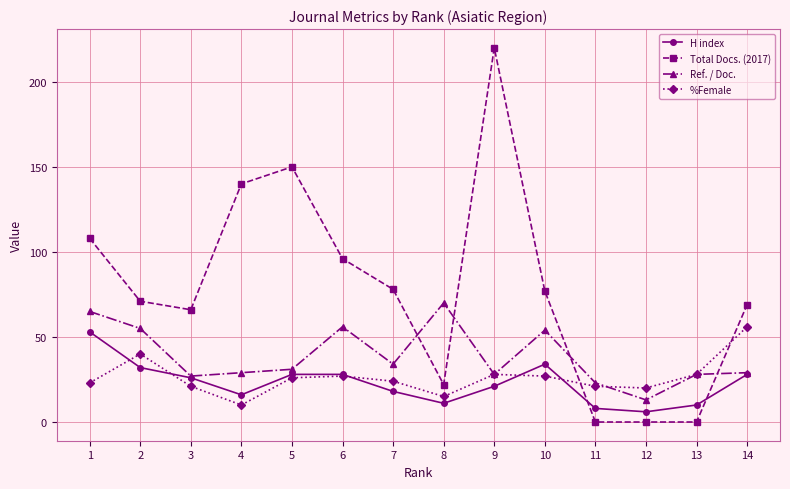

Where do Total Docs. (2017) and Ref. / Doc. first cross each other?

7 and 8